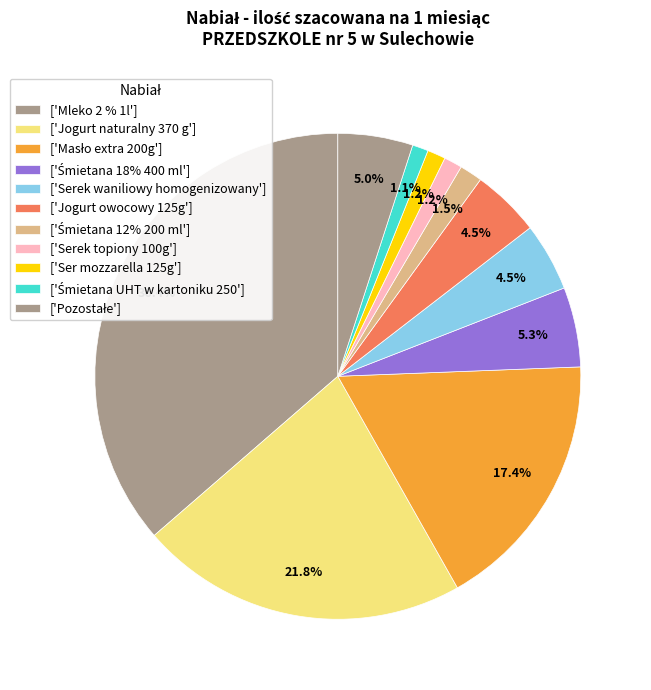

Count the number of slices in the pie.

11